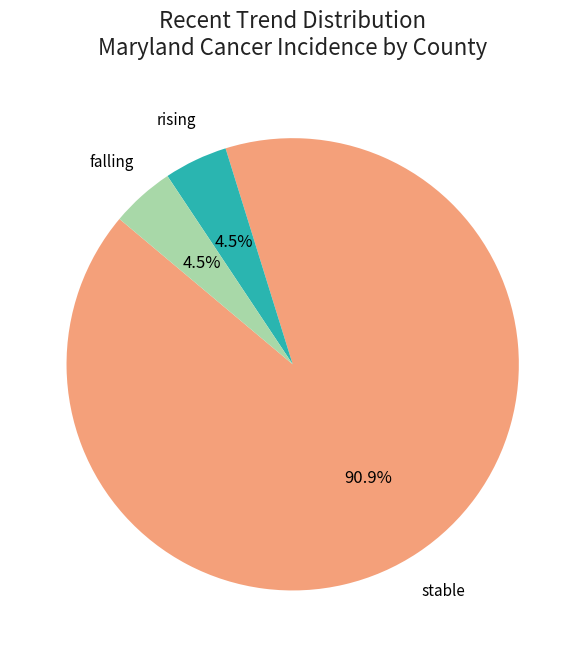

Which category has the biggest portion of the pie?

stable